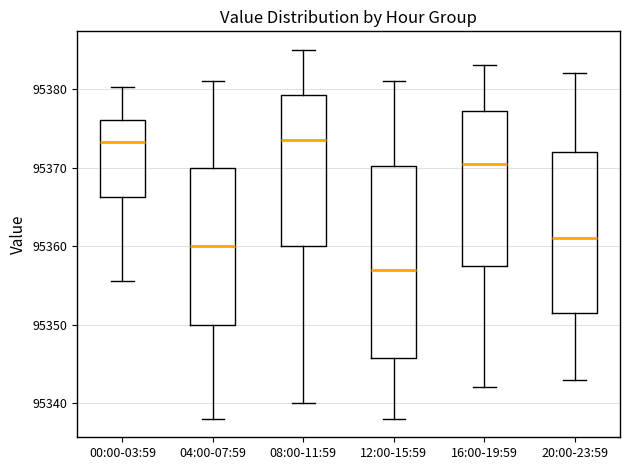

Comparing the boxes themselves (not the whiskers), which one is the tallest?

12:00-15:59